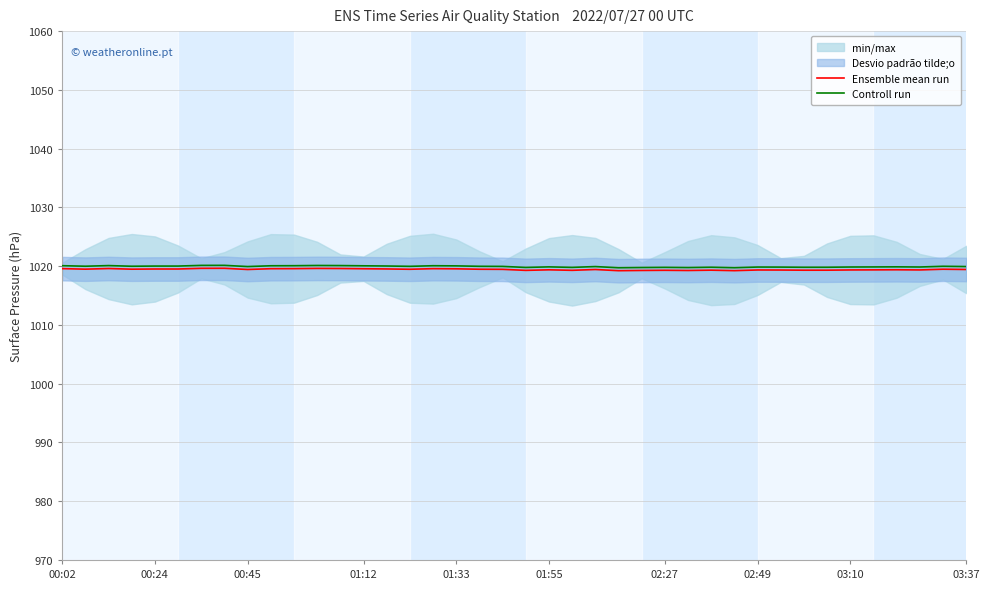

The Controll run series shows 1020.0 at 01:33. True or false?

True